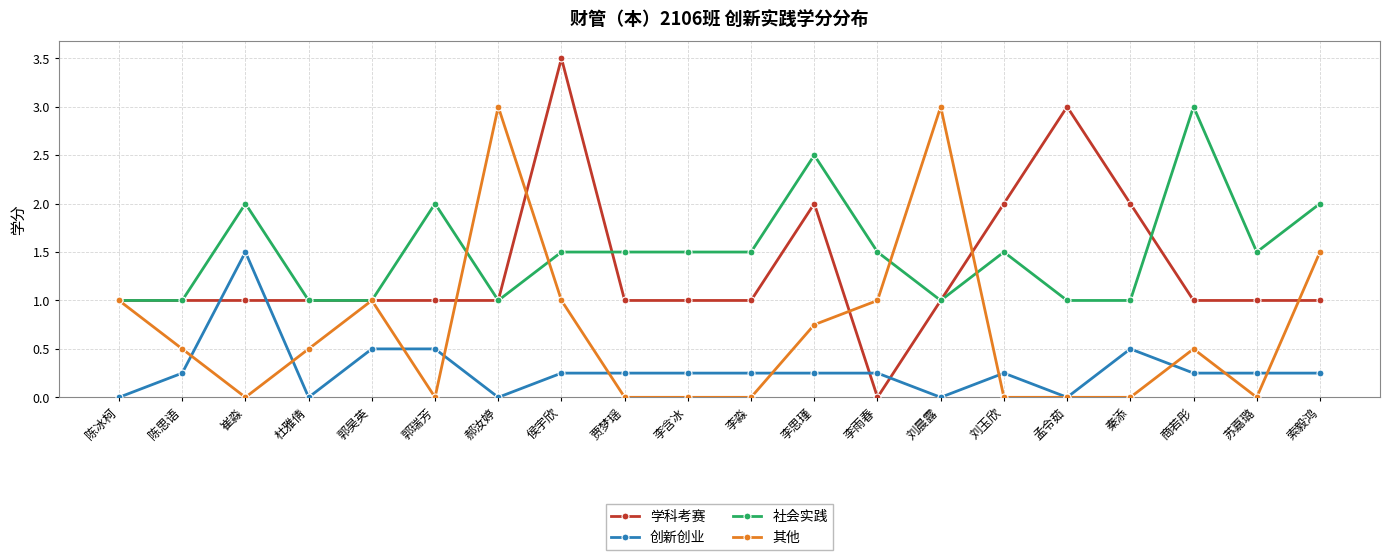

Is this an area chart (filled region under the line)?

No